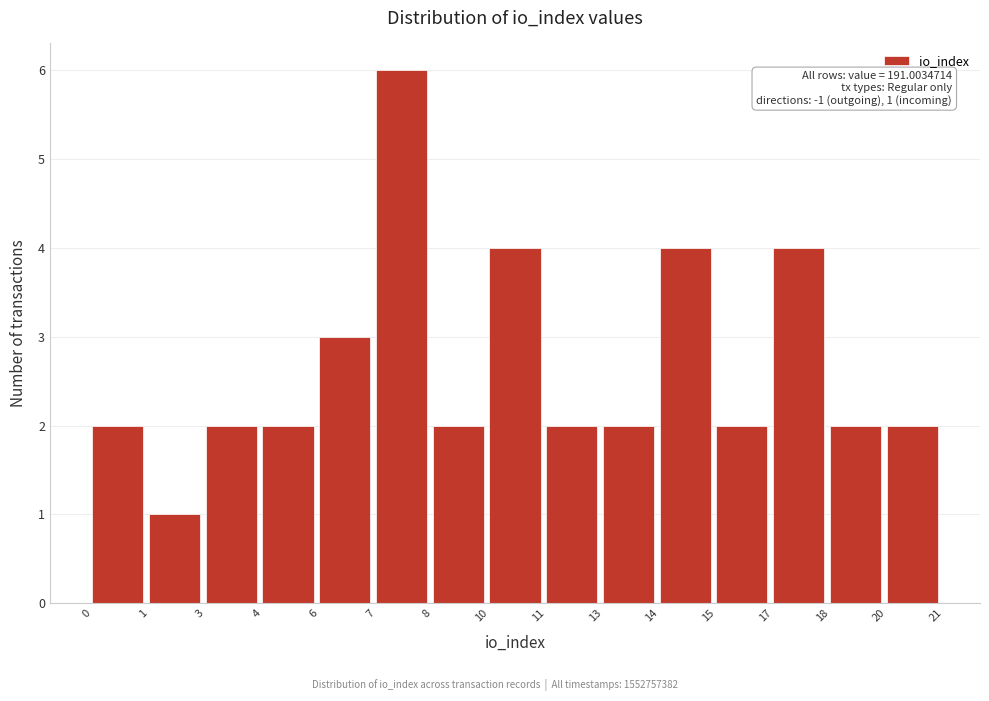

Reading right to left, extract all data points from this chart.

20=2	18=2	17=4	15=2	14=4	13=2	11=2	10=4	8=2	7=6	6=3	4=2	3=2	1=1	0=2